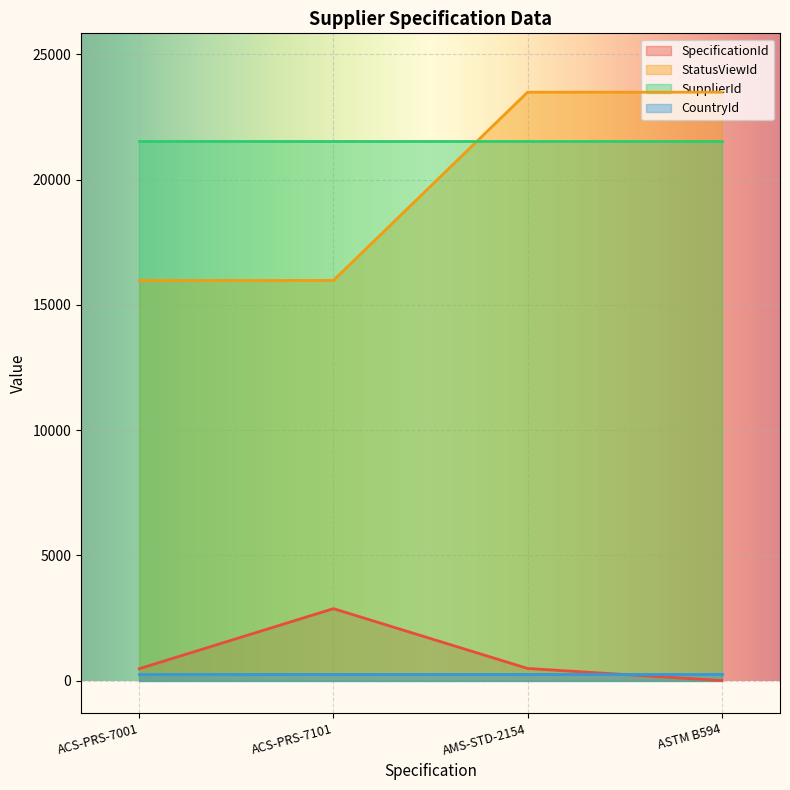

True or false: SpecificationId has a value of 489 at AMS-STD-2154.

True